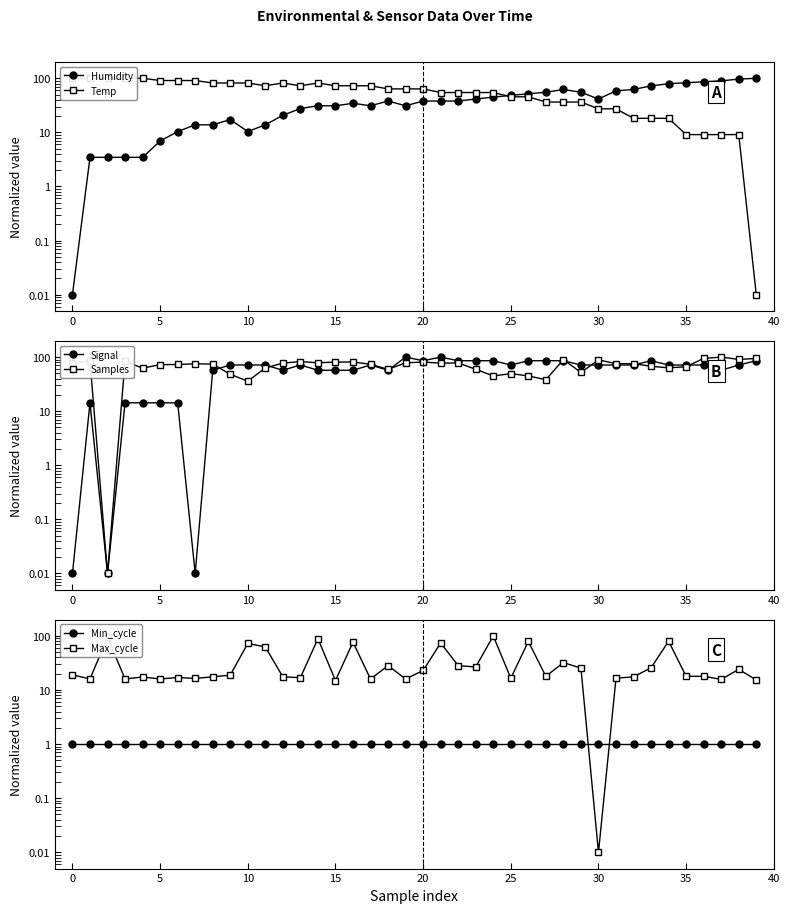

At which label is Temp closest to 50?

25